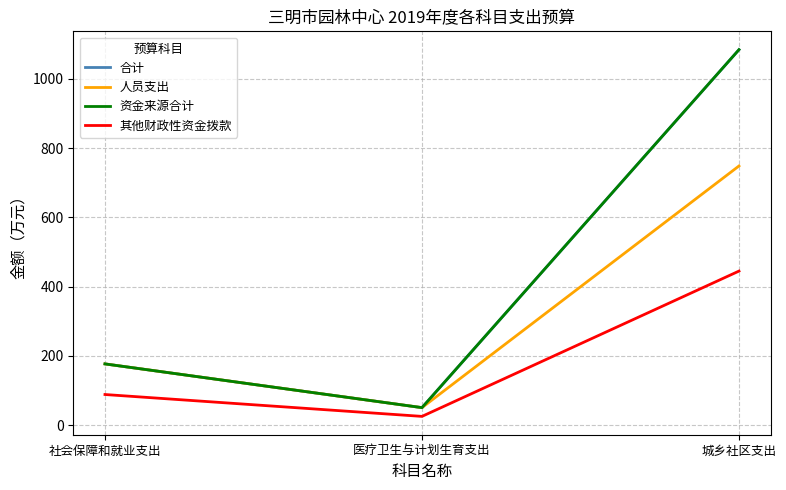

What is the greatest value displayed?

1084.1